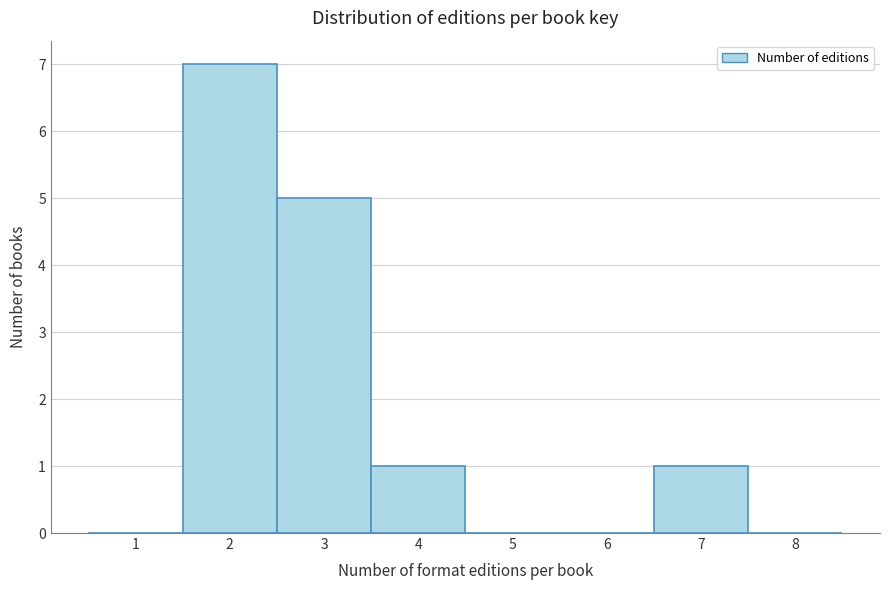

What is the height of the bar covering 3.5 to 4.5 on the x-axis? The values are not printed on the chart, so give them approximately, as read against the axis.

1